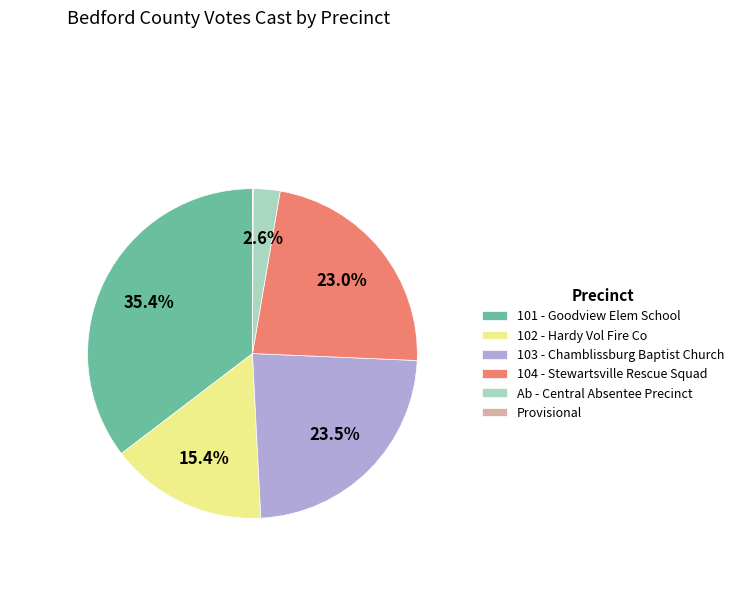

Does 101 - Goodview Elem School represent more than half of the total?

No